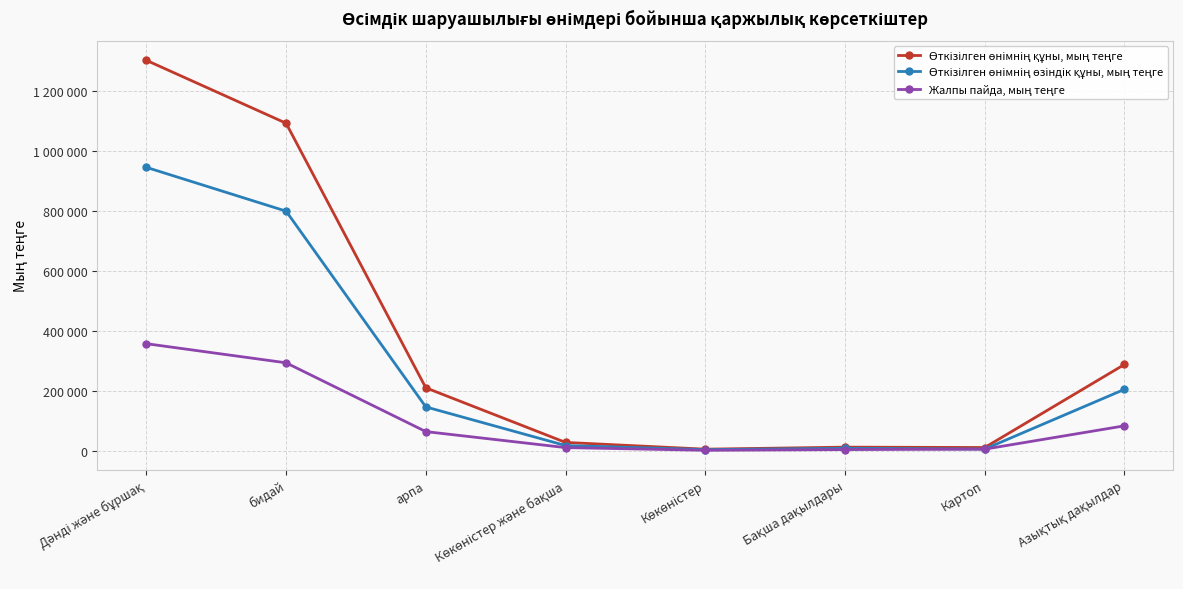

Does the chart have visible grid lines?

Yes